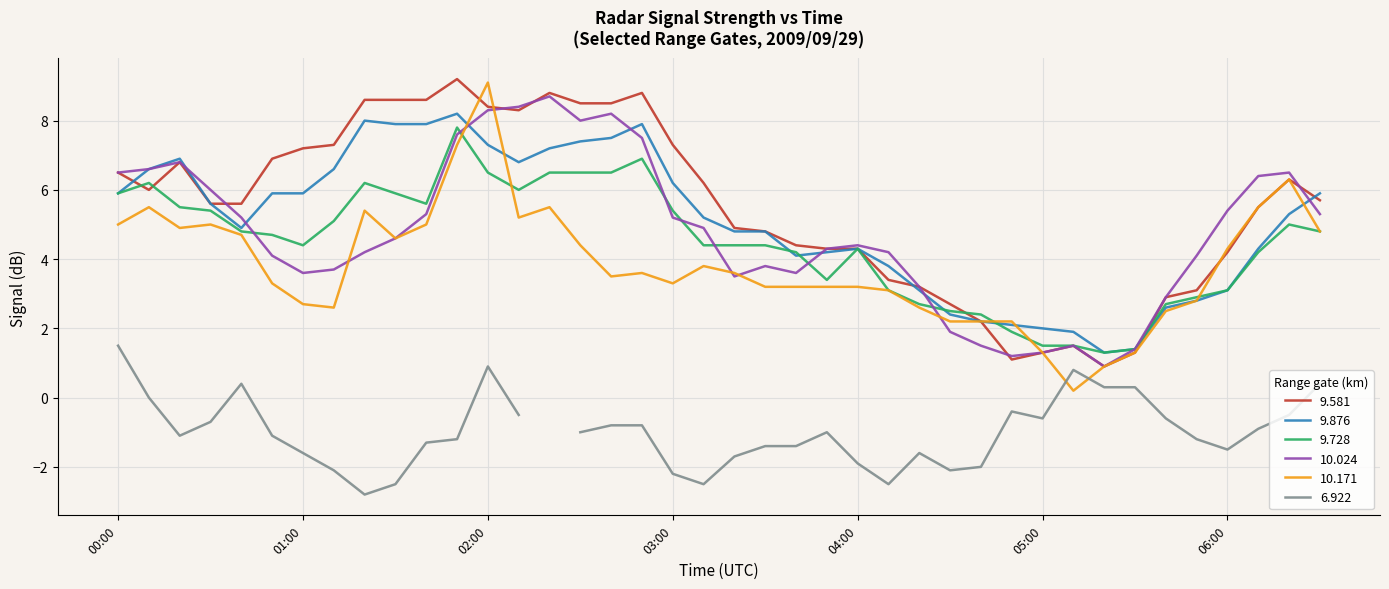

What is the lowest value of the 9.876 series?

1.3